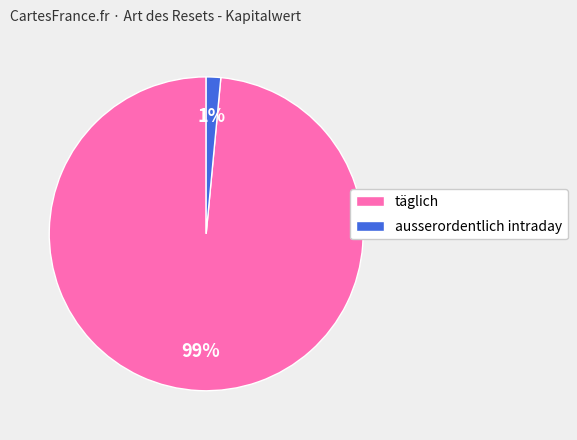

To the nearest percent, what is the average slice percentage?

50%